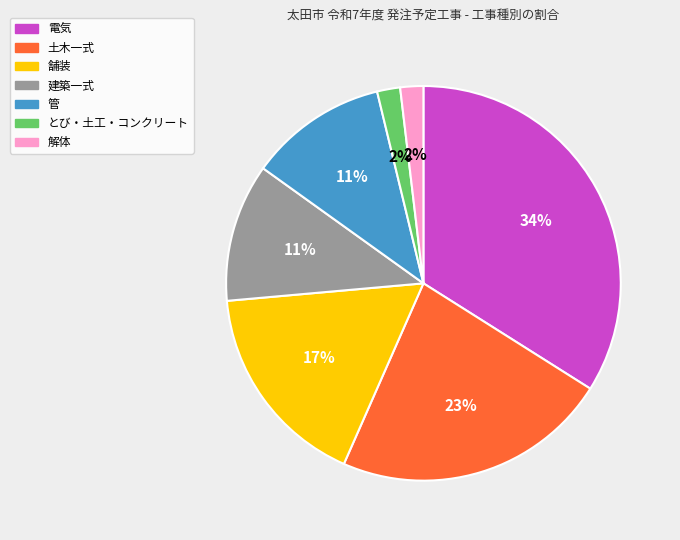

Do 土木一式 and 電気 together represent more than half of the pie?

Yes